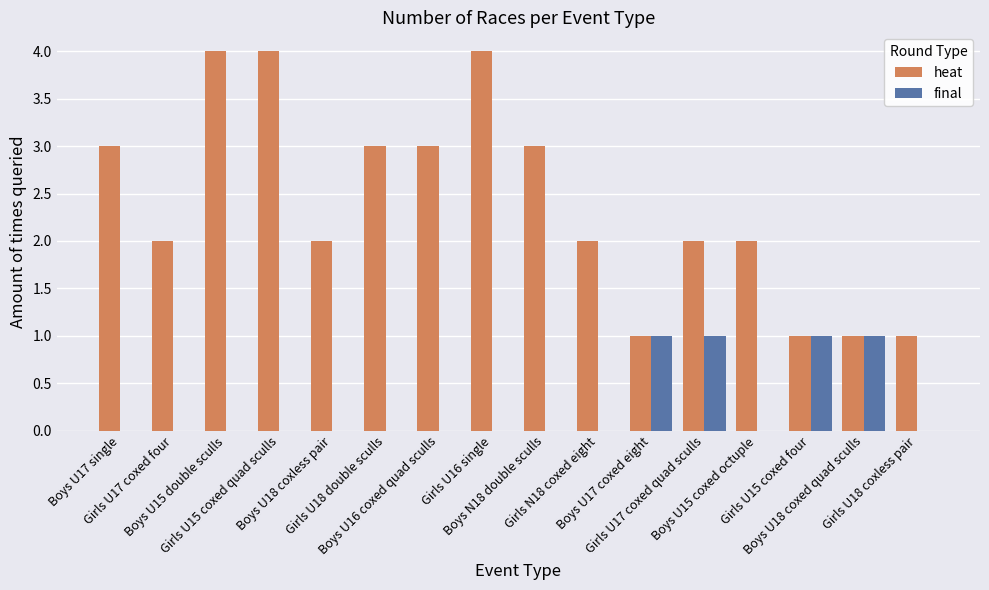

The value of heat at Boys U17 coxed eight is 1. True or false?

True